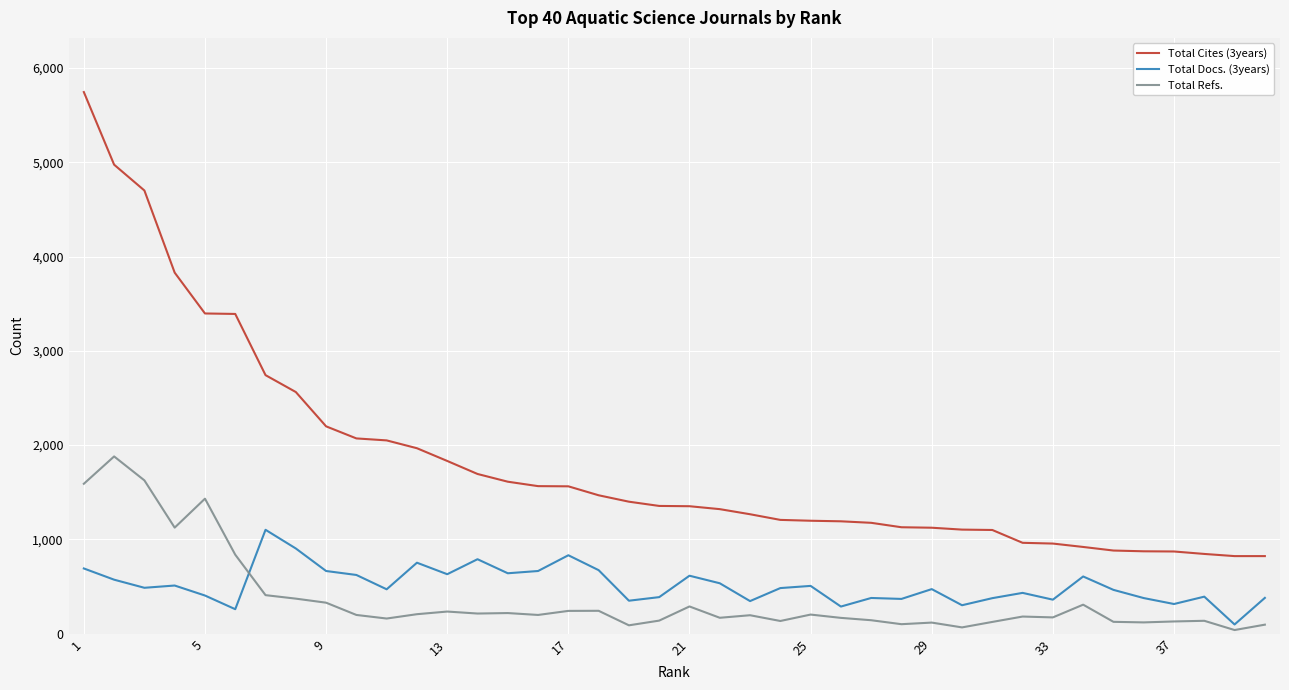

Does the chart have visible grid lines?

Yes